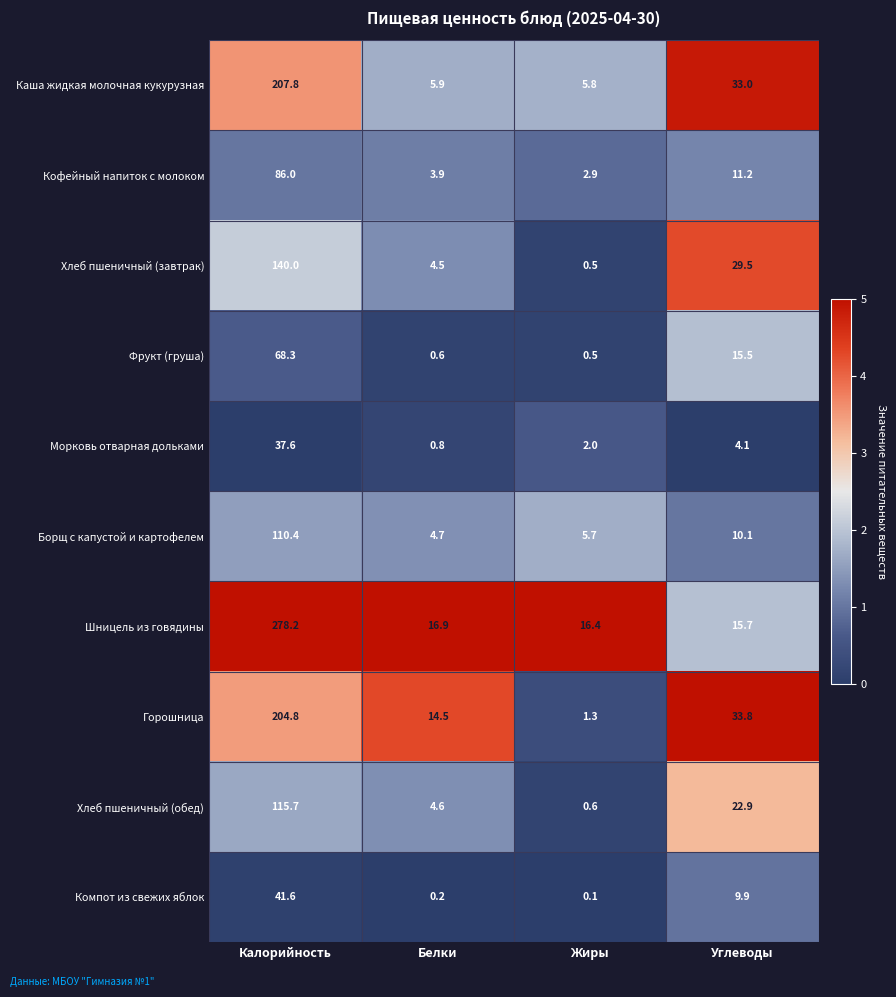

Which series has the widest spread of values?

Шницель из говядины